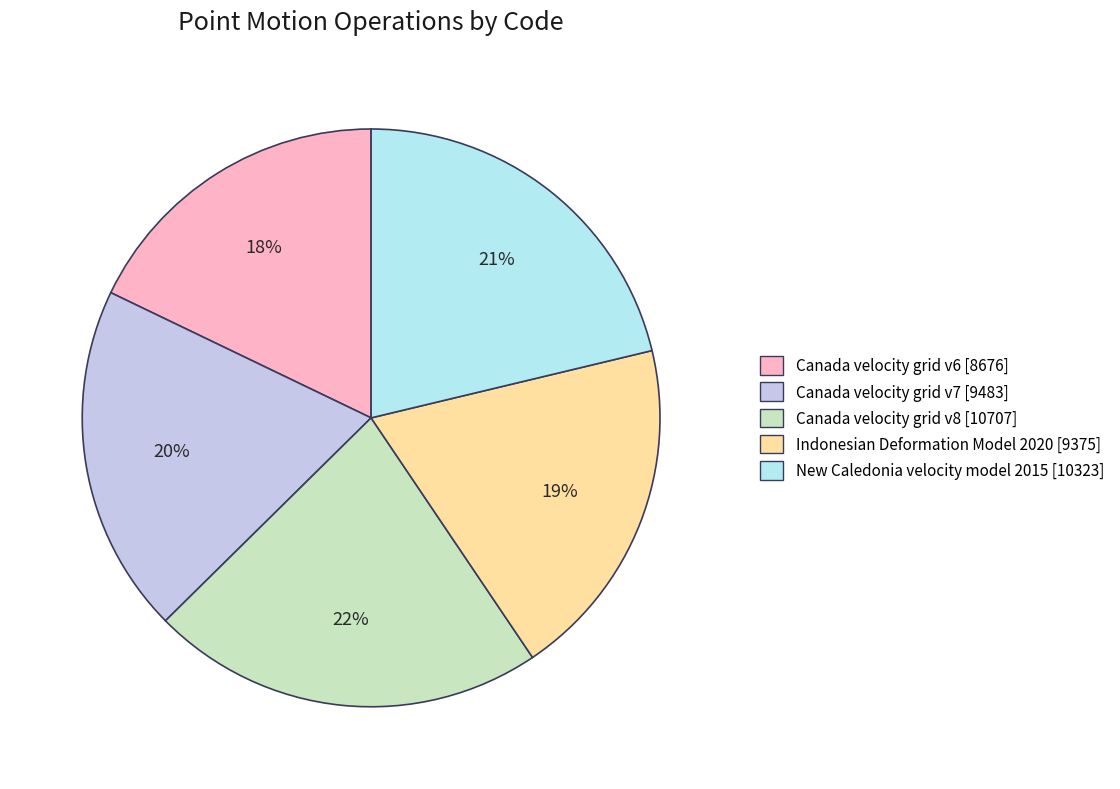

Which category has the smallest portion of the pie?

Canada velocity grid v6